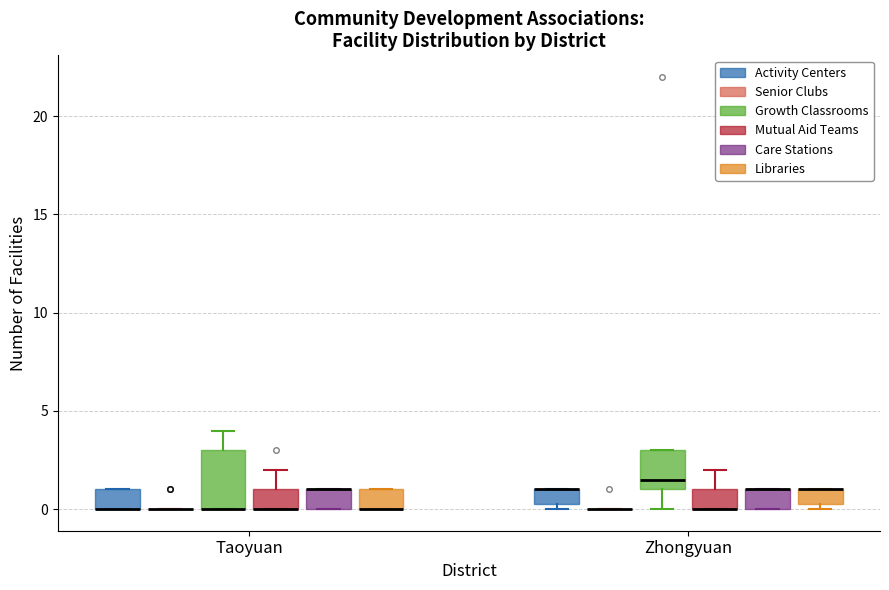

Reading left to right, transcribe this box plot: for each box, give where its median line is, the range the box spans, and where its two whiskers end, as read against the y-axis. The values are not printed on the chart, so give them approximately, as read against the axis.

Taoyuan (Activity Centers): median 0.0 (drawn on the box's lower edge), box 0.0 to 1.0, whiskers 0.0 to 1.0
Taoyuan (Senior Clubs): box collapsed to a line at 0.0, whiskers 0.0 to 0.0
Taoyuan (Growth Classrooms): median 0.0 (drawn on the box's lower edge), box 0.0 to 3.0, whiskers 0.0 to 4.0
Taoyuan (Mutual Aid Teams): median 0.0 (drawn on the box's lower edge), box 0.0 to 1.0, whiskers 0.0 to 2.0
Taoyuan (Care Stations): median 1.0 (drawn on the box's upper edge), box 0.0 to 1.0, whiskers 0.0 to 1.0
Taoyuan (Libraries): median 0.0 (drawn on the box's lower edge), box 0.0 to 1.0, whiskers 0.0 to 1.0
Zhongyuan (Activity Centers): median 1.0 (drawn on the box's upper edge), box 0.5 to 1.0, whiskers 0.0 to 1.0
Zhongyuan (Senior Clubs): box collapsed to a line at 0.0, whiskers 0.0 to 0.0
Zhongyuan (Growth Classrooms): median 1.5, box 1.0 to 3.0, whiskers 0.0 to 3.0
Zhongyuan (Mutual Aid Teams): median 0.0 (drawn on the box's lower edge), box 0.0 to 1.0, whiskers 0.0 to 2.0
Zhongyuan (Care Stations): median 1.0 (drawn on the box's upper edge), box 0.0 to 1.0, whiskers 0.0 to 1.0
Zhongyuan (Libraries): median 1.0 (drawn on the box's upper edge), box 0.5 to 1.0, whiskers 0.0 to 1.0